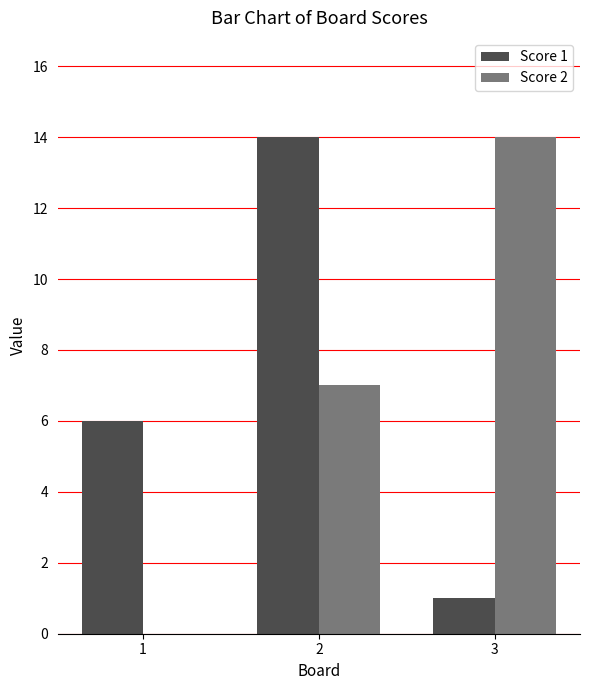

How many distinct data groups are displayed?

2